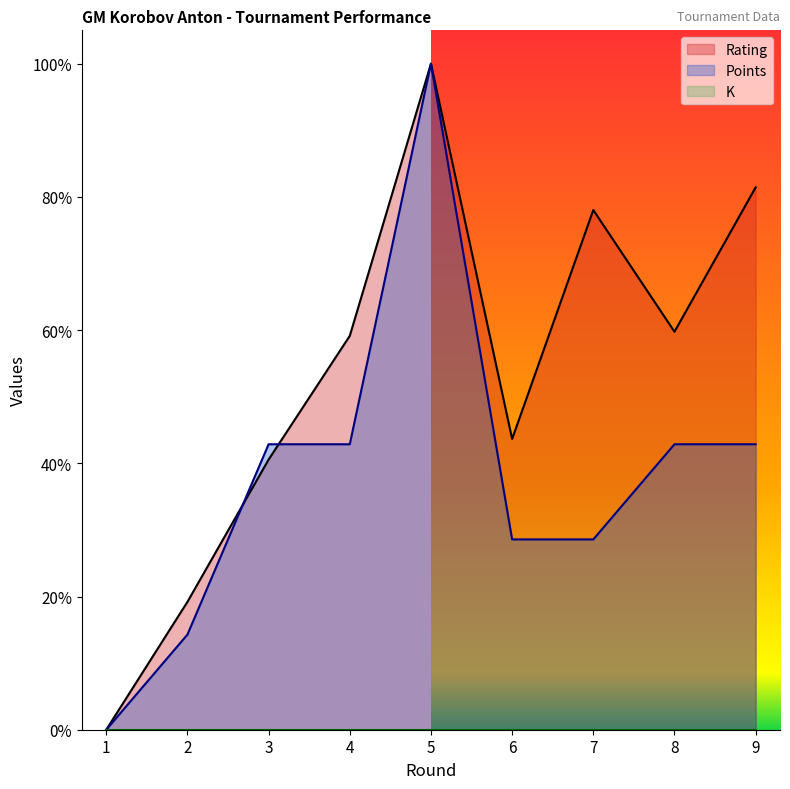

Rank the categories by Points value from lowest to highest.

1, 2, 6, 7, 3, 4, 8, 9, 5